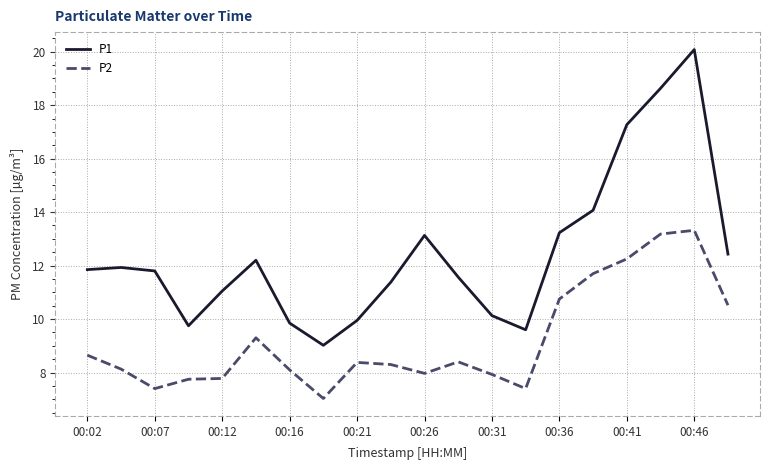

True or false: P1 and P2 intersect in this chart.

False